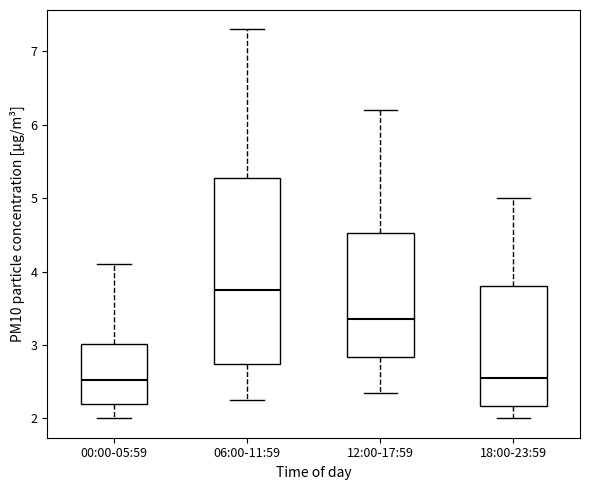

Which box has the highest median line?

06:00-11:59